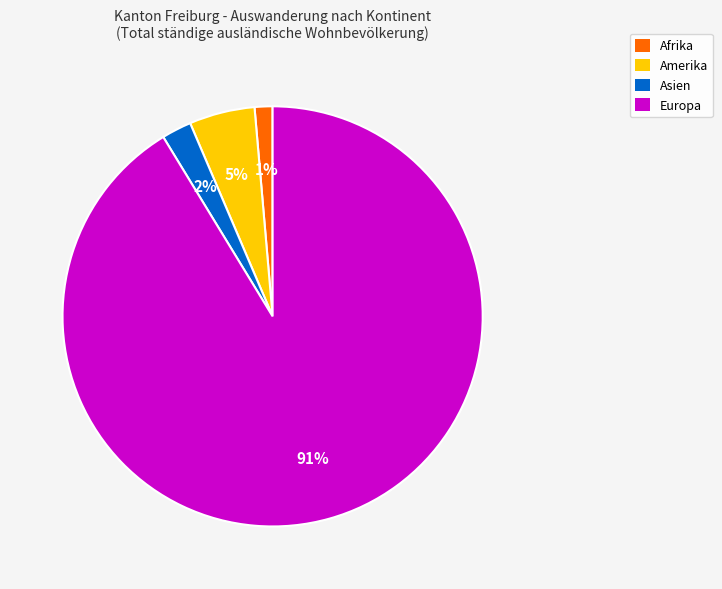

Is the sum of Europa and Asien greater than half?

Yes